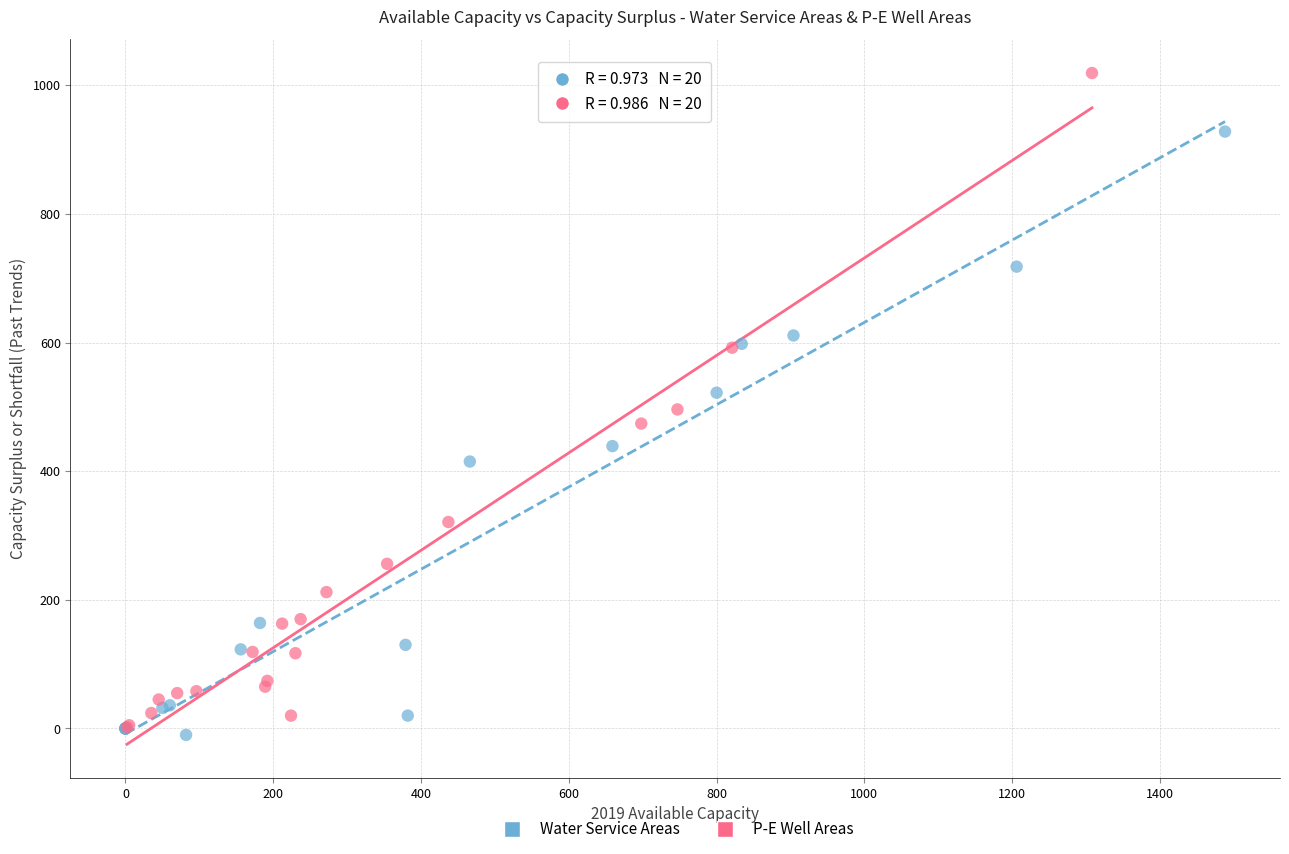

Which series reaches the maximum Y coordinate?

P-E Well Areas